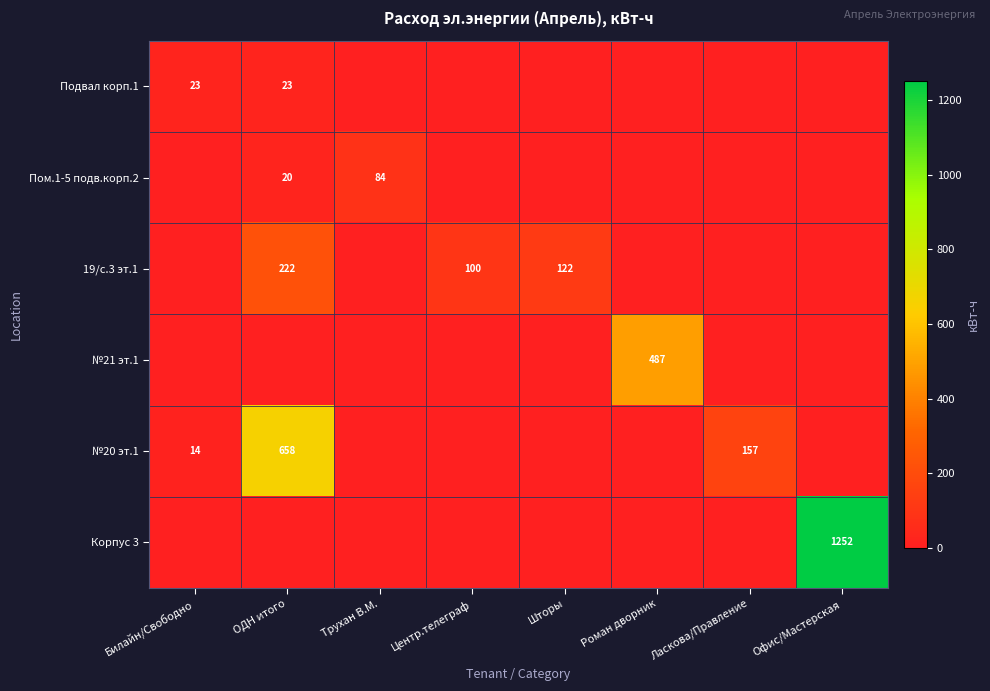

The value of Пом.1-5 подв.корп.2 at ОДН итого is 20. True or false?

True